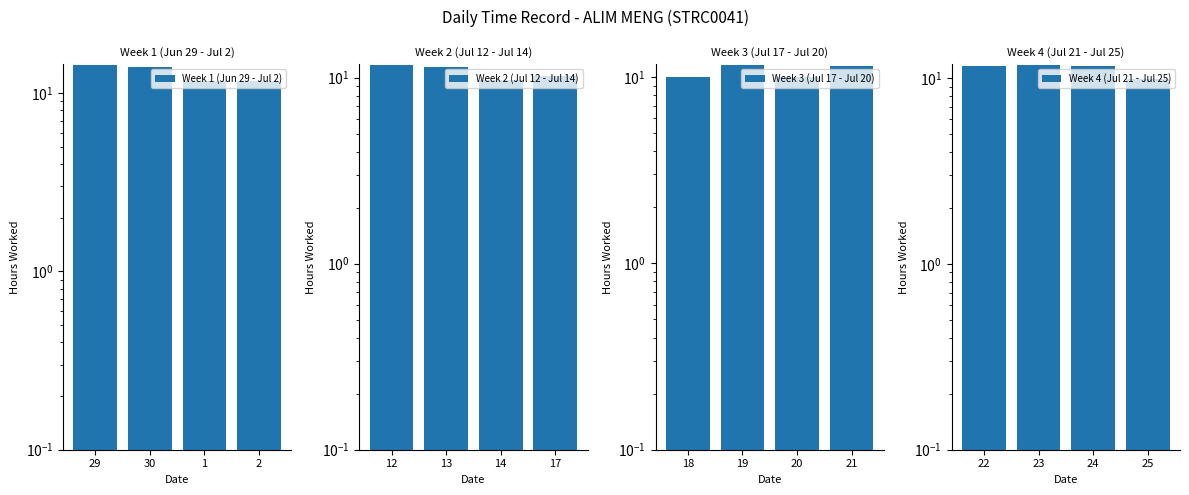

What is the minimum value shown in the chart?

9.8